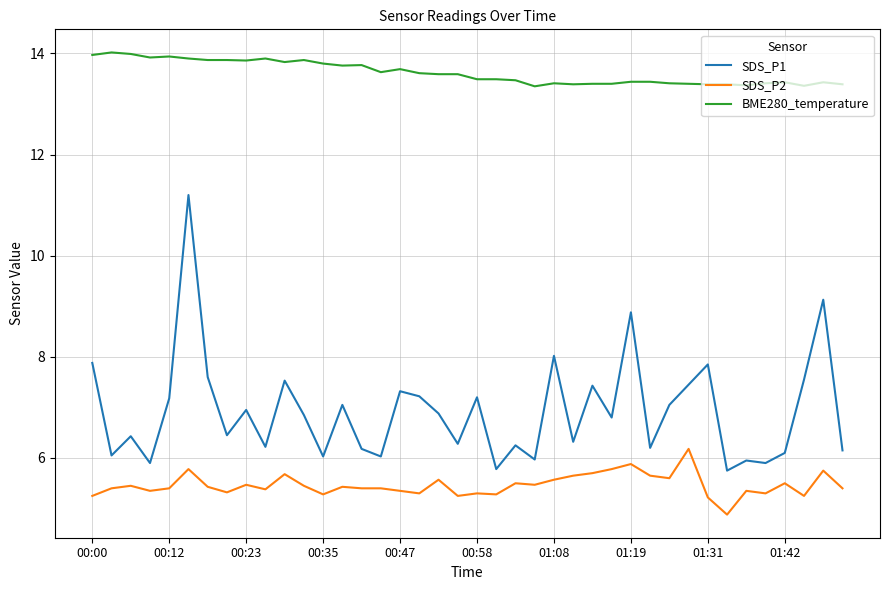

True or false: BME280_temperature and SDS_P2 intersect in this chart.

False